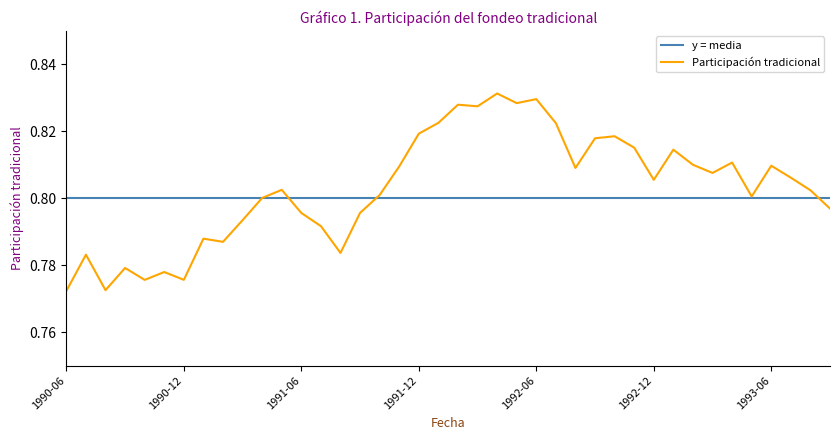

Count the number of categories in the chart.

40